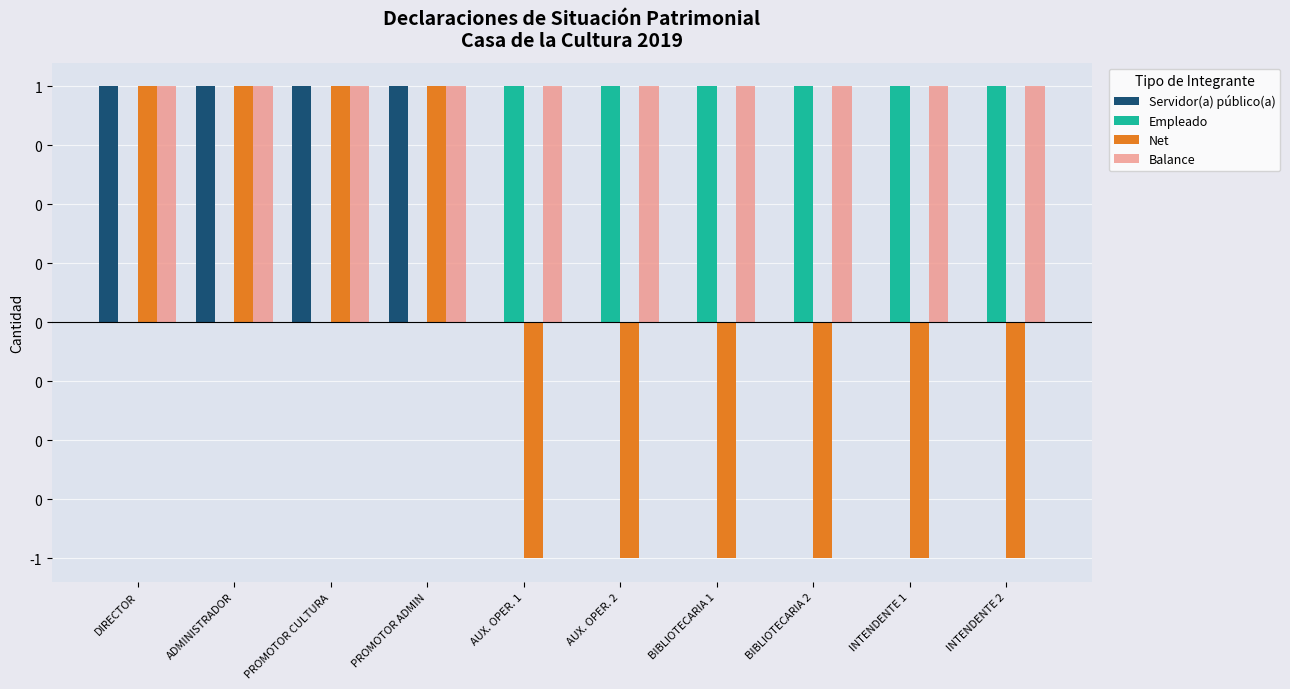

At BIBLIOTECARIA 2, list the series in order from largest to smallest.

Empleado, Balance, Servidor(a) público(a), Net